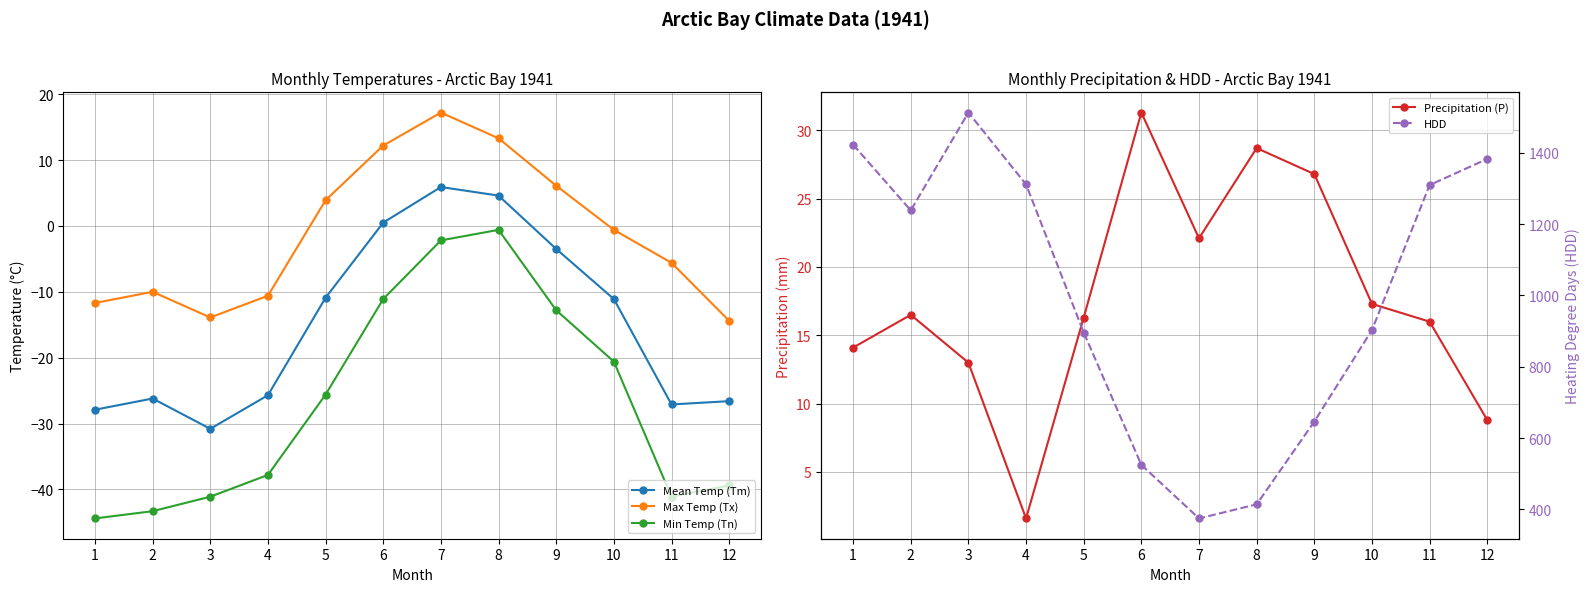

At which category does the chart reach its peak across all series?

3